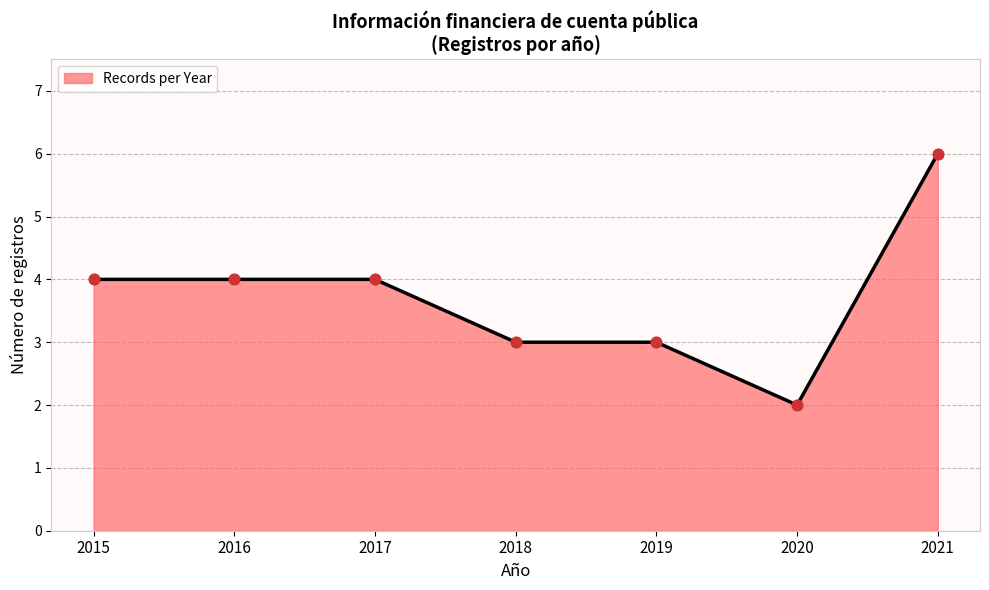

Approximately how many times larger is the value at 2021 compared to 2018?

2.0